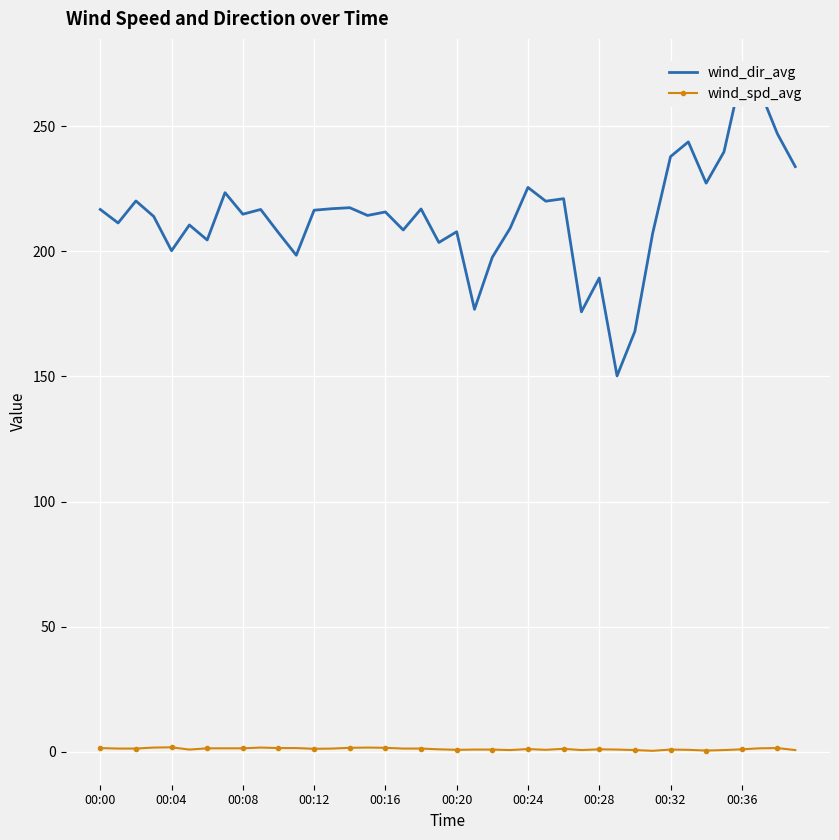

What is the total value across all series at 35?

240.4